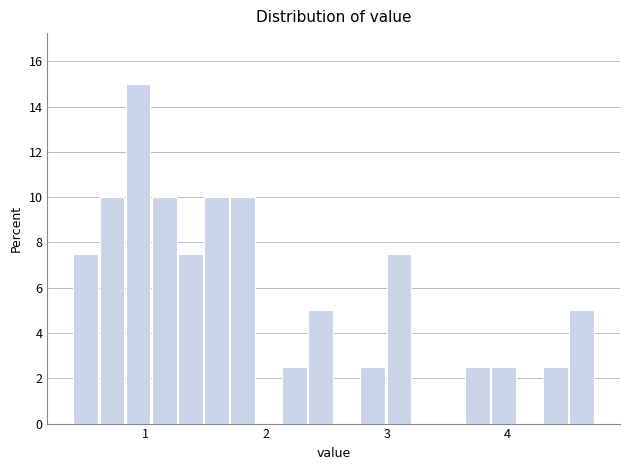

Read against the x-axis, roughly where is the centre of the tallest bar?

0.9